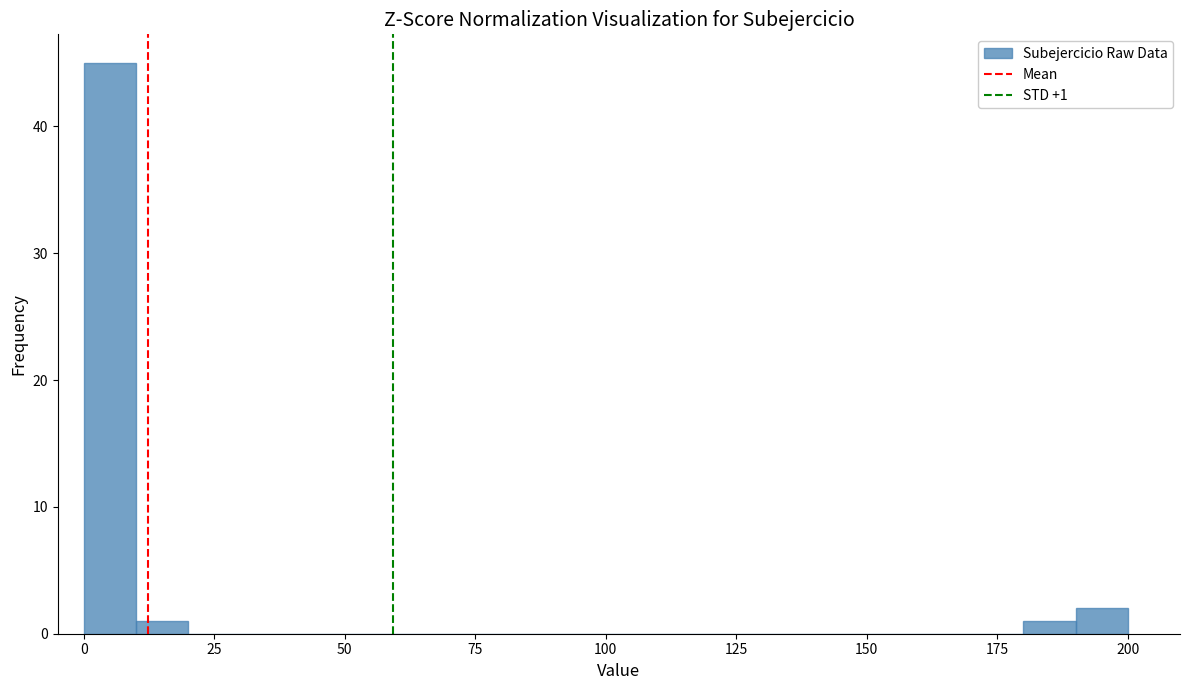

Around what value on the x-axis is the tallest bar? Give the approximate position of its centre, as read against the axis.

5